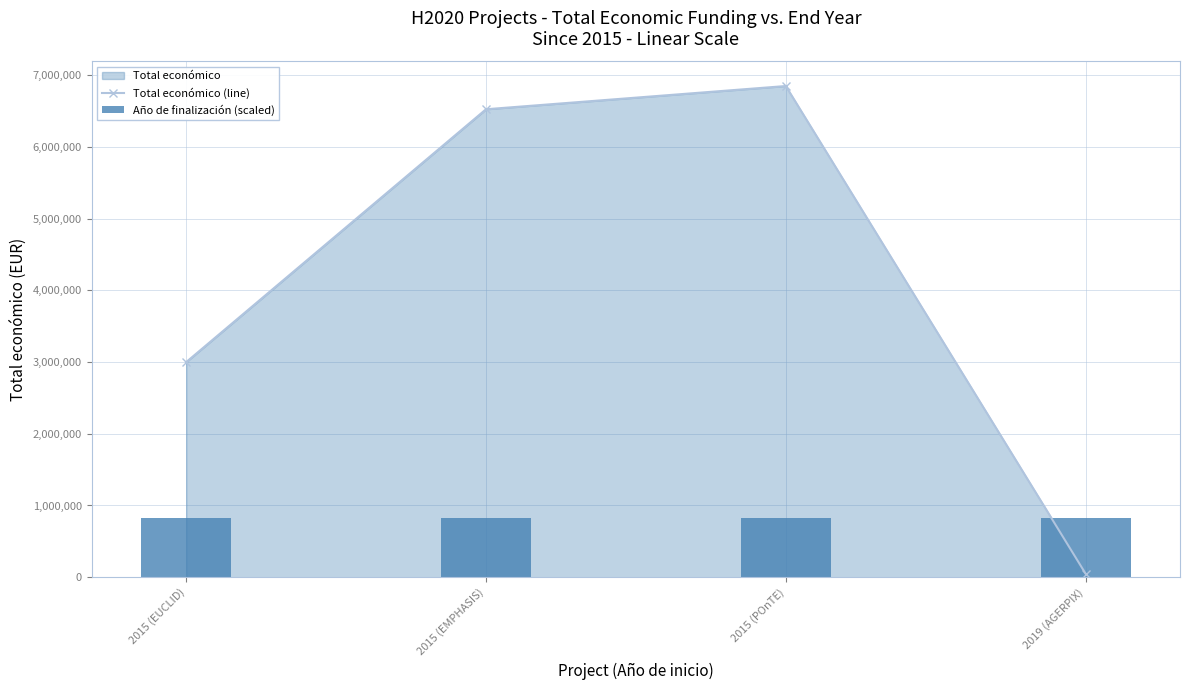

What is the average value of the Total económico (line) series?

4106510